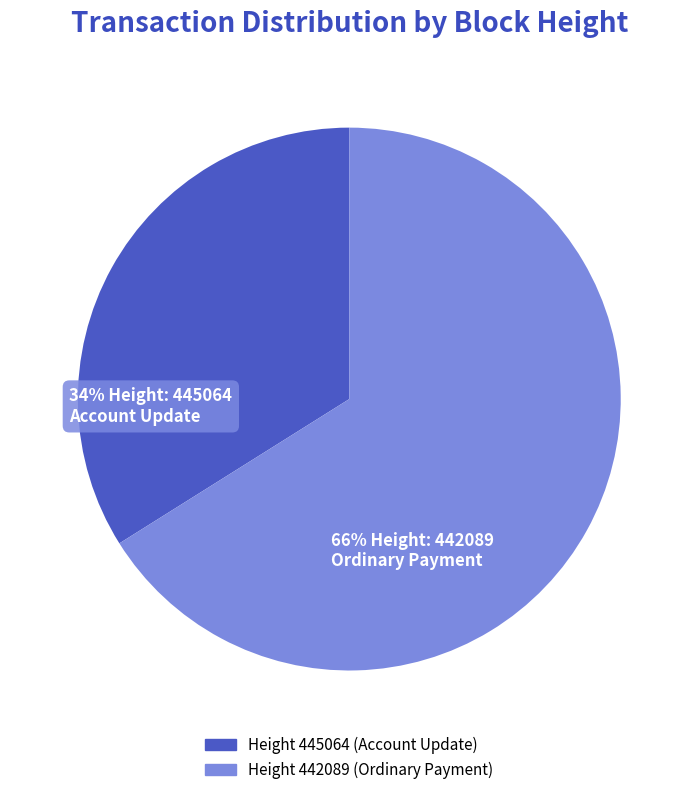

Is there a majority slice in this chart?

Yes